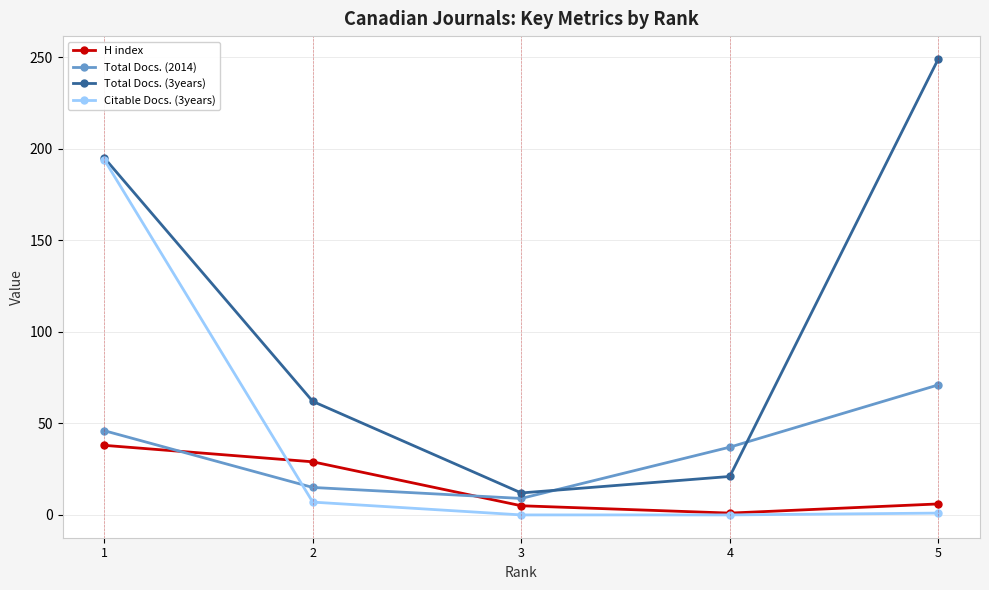

Which series has the widest spread of values?

Total Docs. (3years)